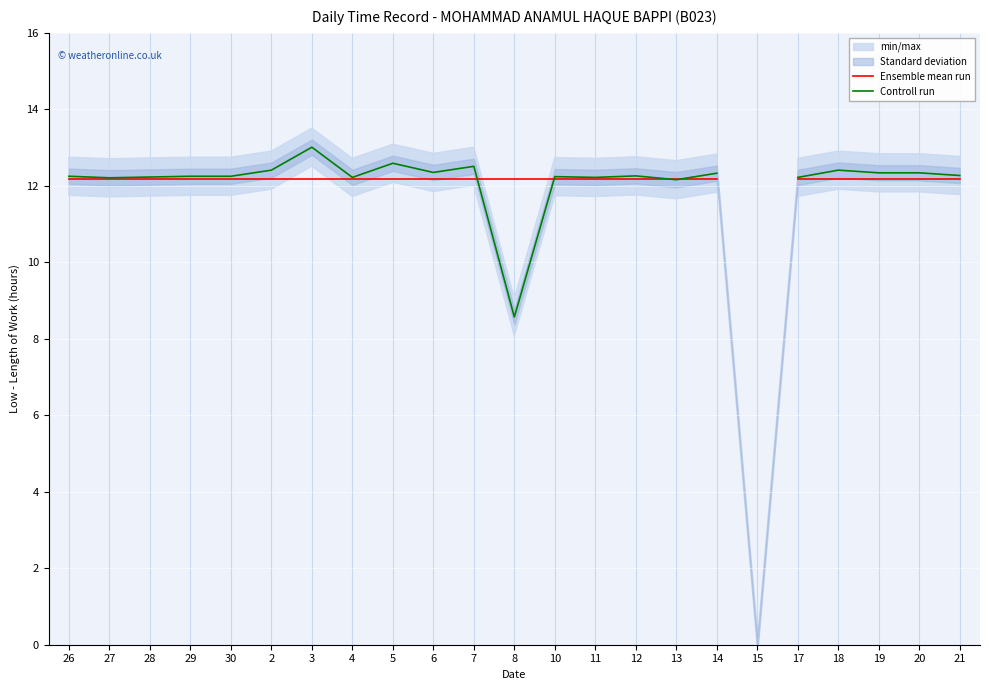

True or false: Controll run has a value of 12.3 at 19.

True